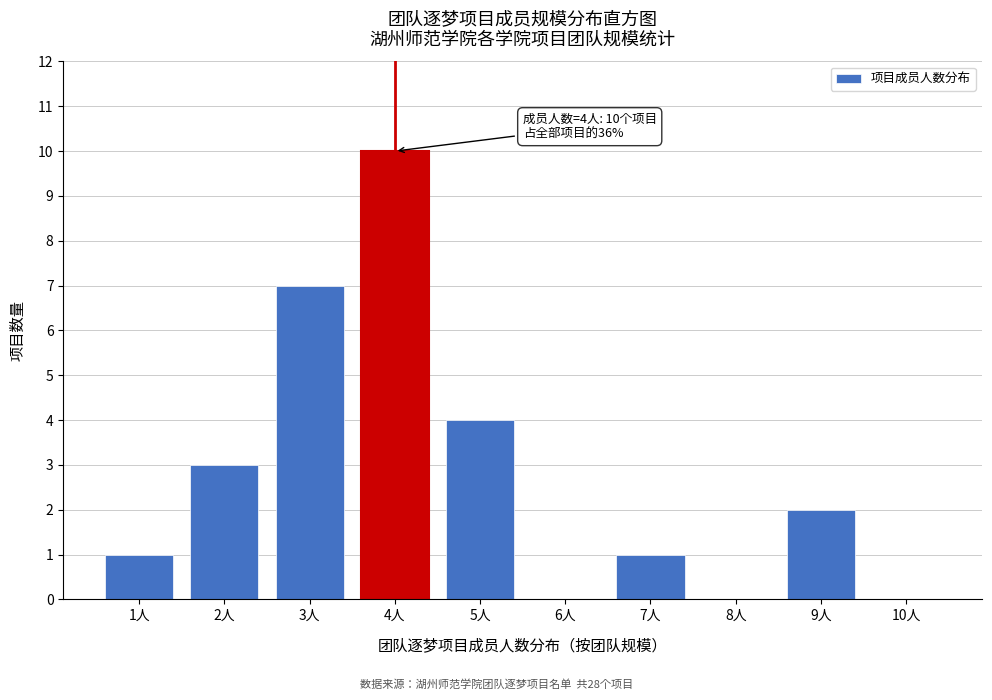

Reading left to right, transcribe all the data shown in this chart.

1人=1	2人=3	3人=7	4人=10	5人=4	6人=0	7人=1	8人=0	9人=2	10人=0